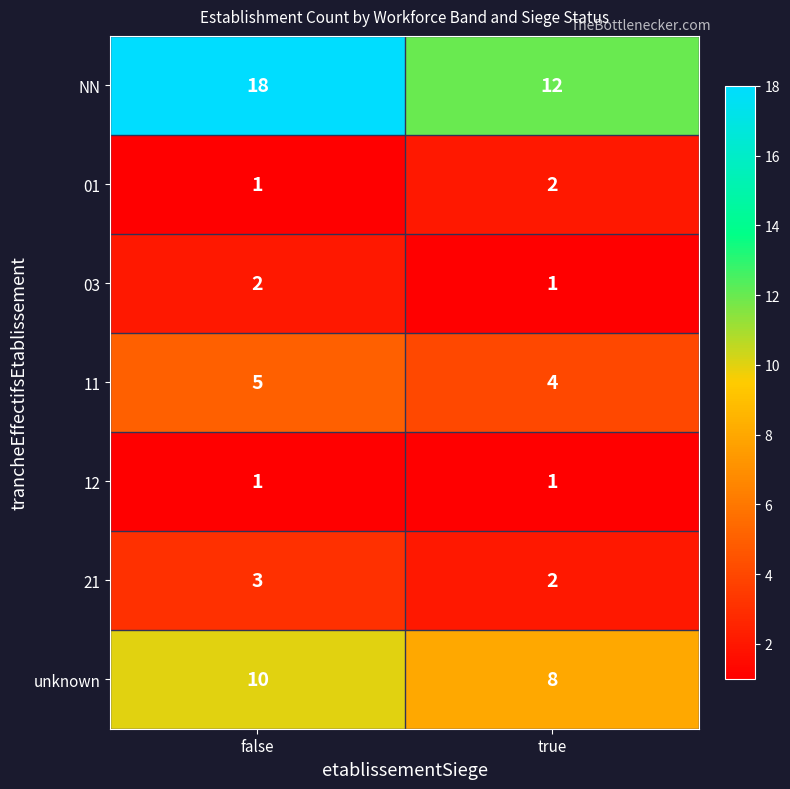

True or false: 21 has a value of 2 at true.

True